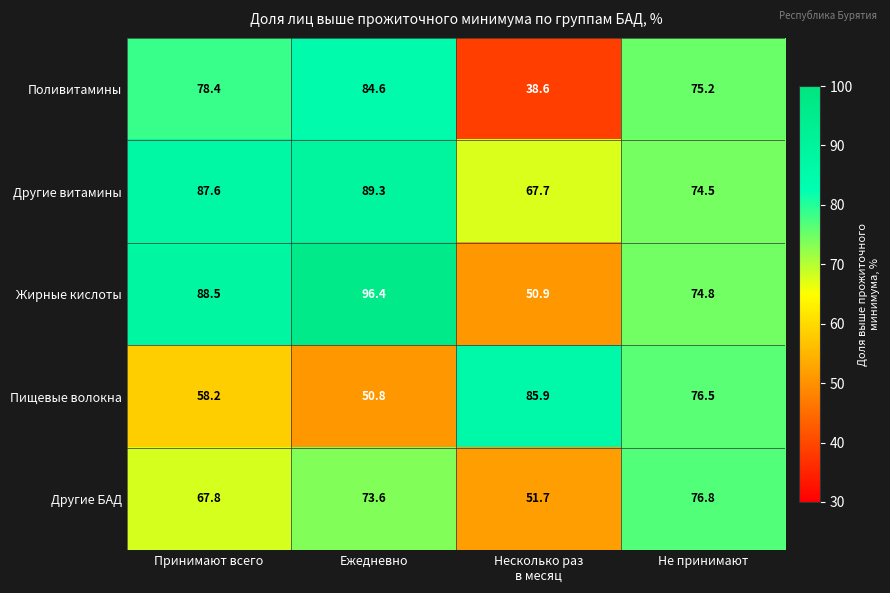

Reading left to right, list all the values displayed in this chart.

Поливитамины: 78.4	84.6	38.6	75.2
Другие витамины: 87.6	89.3	67.7	74.5
Жирные кислоты: 88.5	96.4	50.9	74.8
Пищевые волокна: 58.2	50.8	85.9	76.5
Другие БАД: 67.8	73.6	51.7	76.8